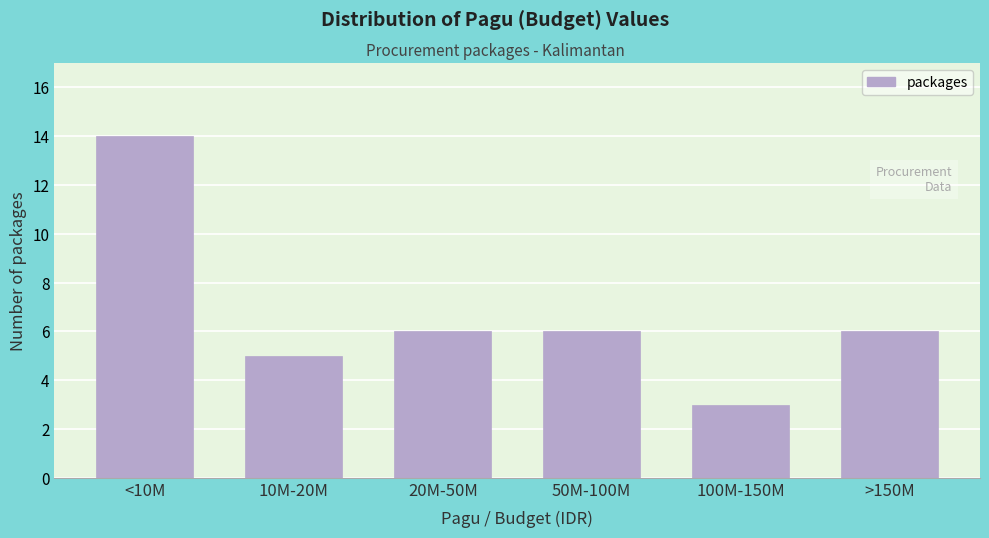

Reading left to right, list all the values displayed in this chart.

<10M=14	10M-20M=5	20M-50M=6	50M-100M=6	100M-150M=3	>150M=6